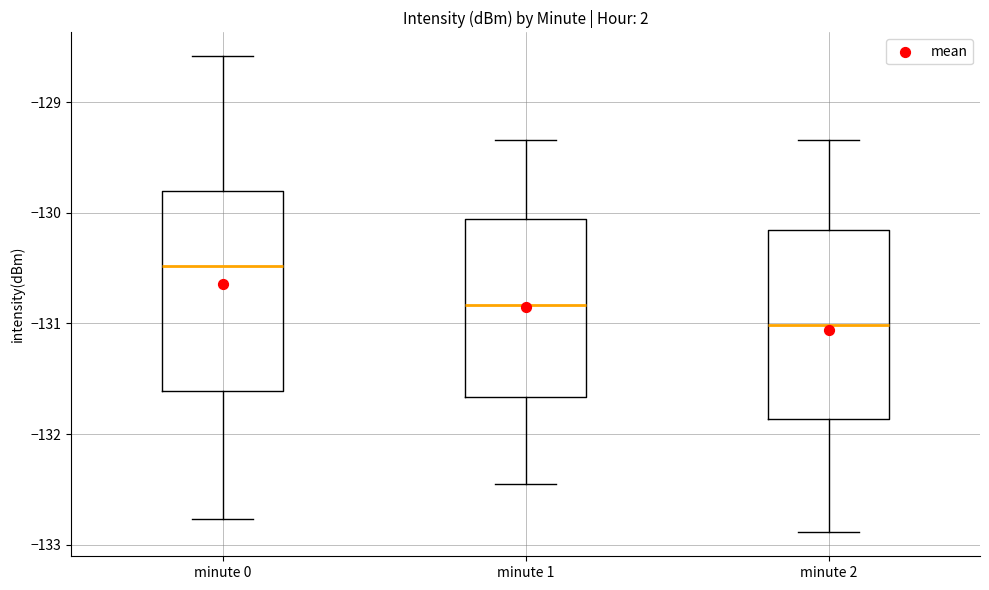

Which box's median line is the highest?

minute 0